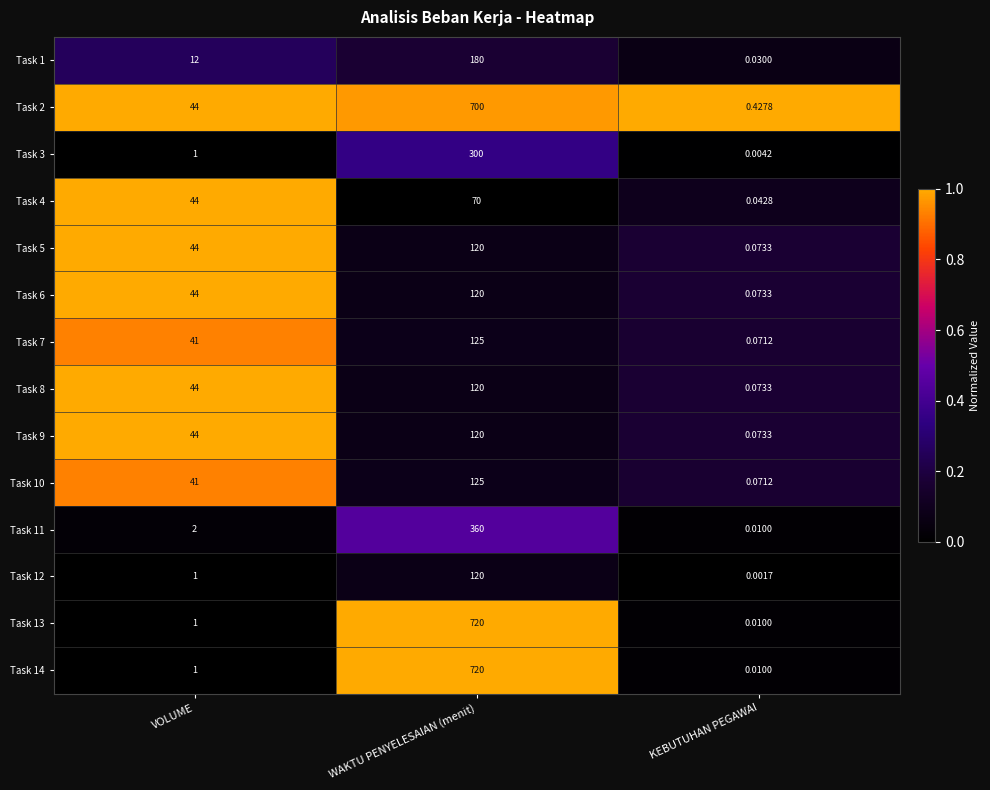

List the labels in order of Task 1 value, smallest first.

KEBUTUHAN PEGAWAI, VOLUME, WAKTU PENYELESAIAN (menit)